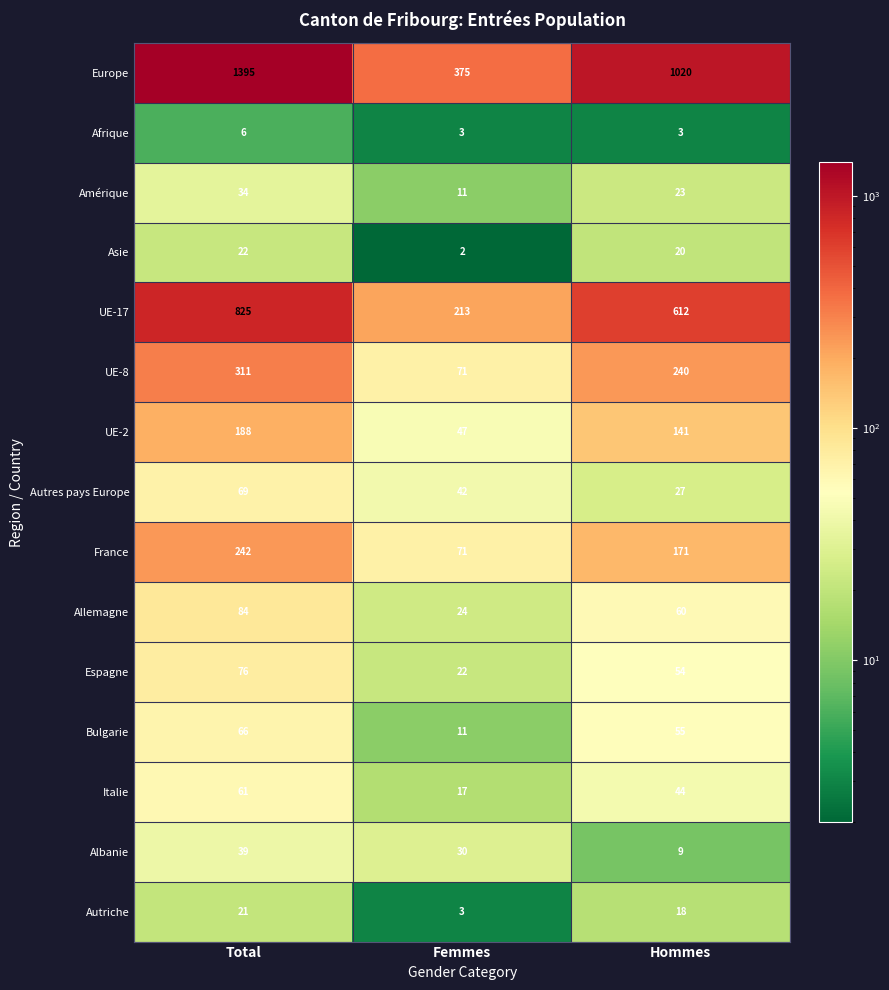

Which series changed the most between Total and Femmes?

Europe